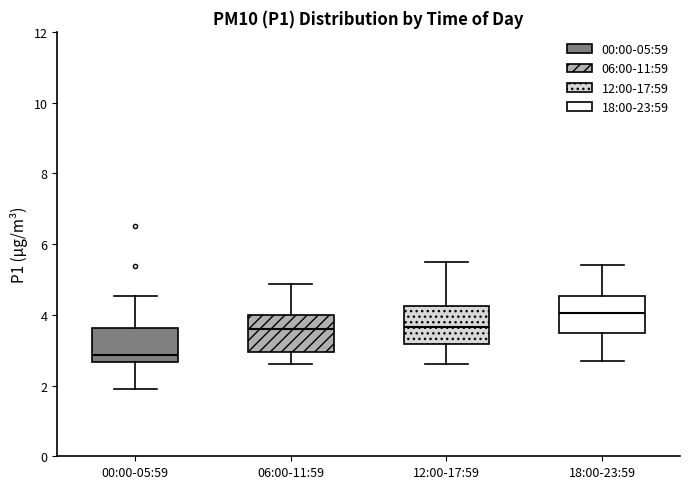

Reading left to right, transcribe this box plot: for each box, give where its median line is, the range the box spans, and where its two whiskers end, as read against the y-axis. The values are not printed on the chart, so give them approximately, as read against the axis.

00:00-05:59: median 2.8, box 2.6 to 3.6, whiskers 2.0 to 4.6
06:00-11:59: median 3.6, box 3.0 to 4.0, whiskers 2.6 to 4.8
12:00-17:59: median 3.6, box 3.2 to 4.2, whiskers 2.6 to 5.6
18:00-23:59: median 4.0, box 3.4 to 4.6, whiskers 2.8 to 5.4